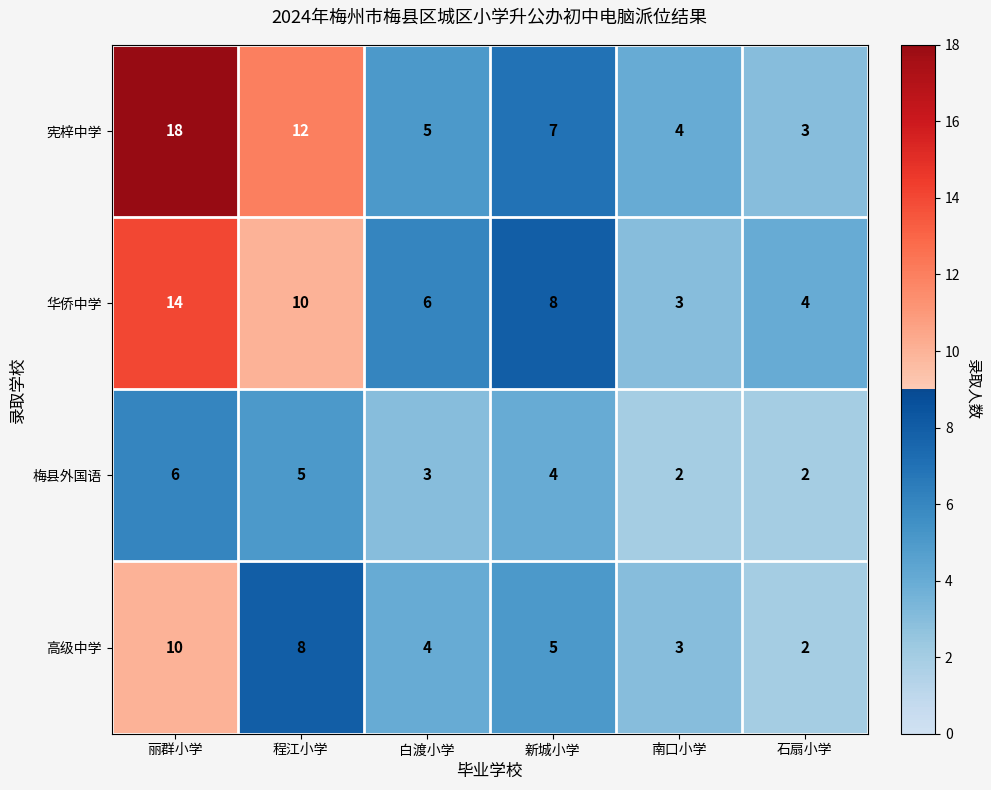

Count the 梅县外国语 values in the range 2 to 5.

5